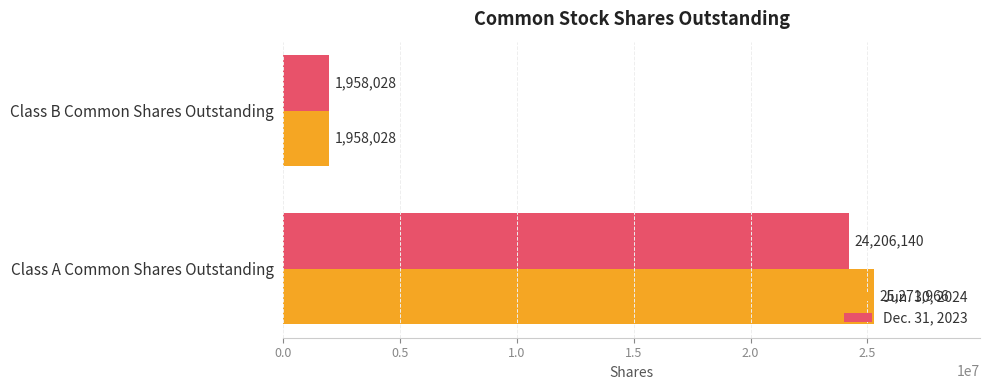

At how many categories does at least one series exceed 22365158?

1